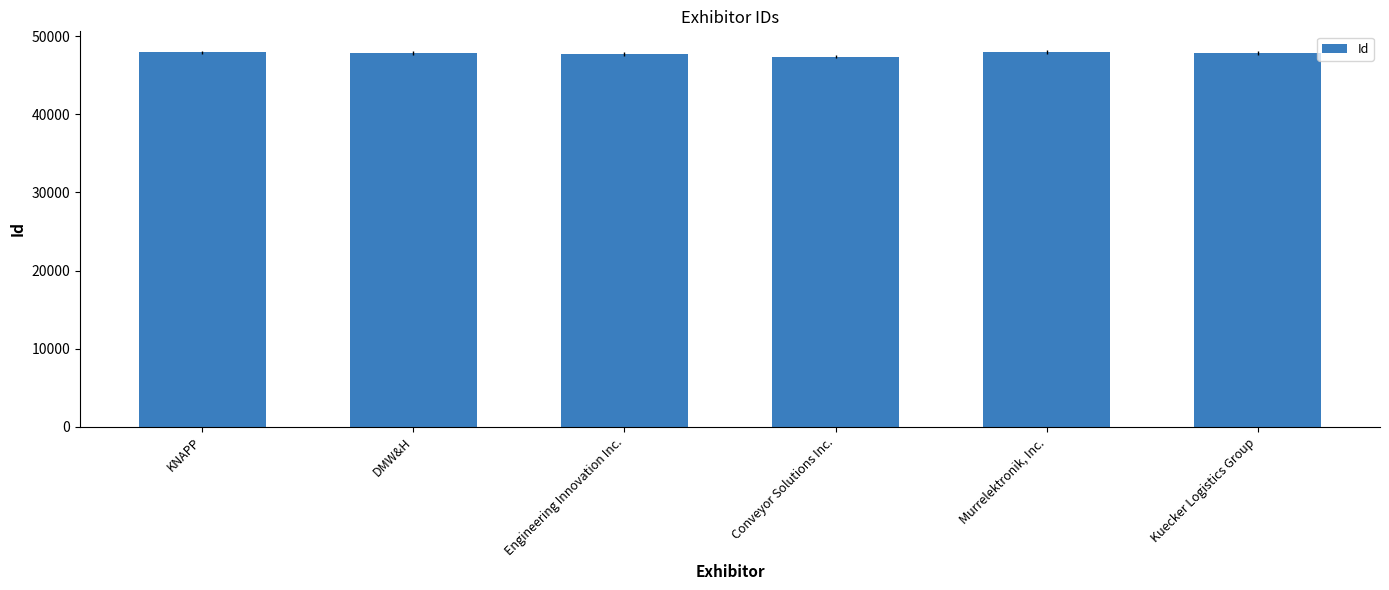

At which label does the data first exceed 47843?

KNAPP